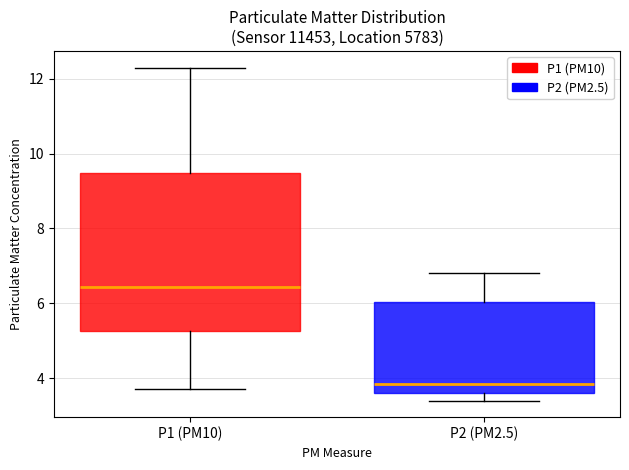

Which box has the highest median line?

P1 (PM10)